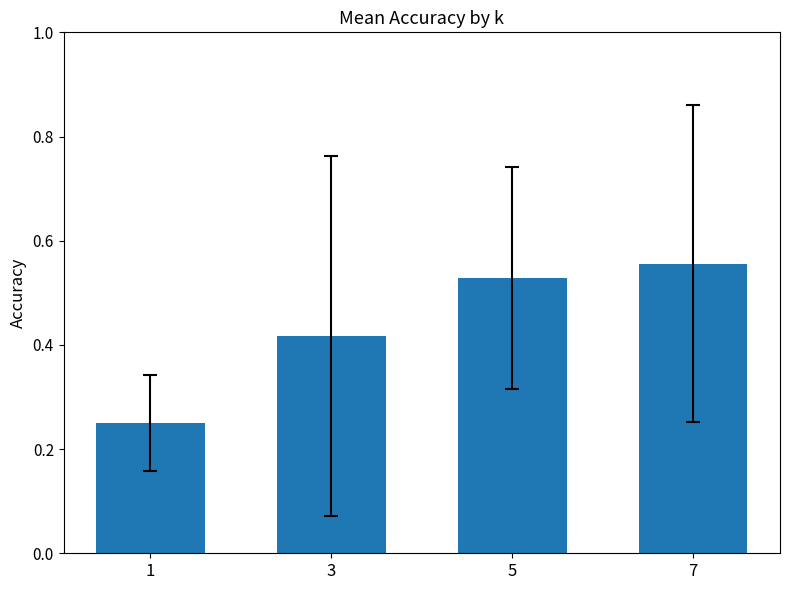

List the labels in order of value, largest first.

7, 5, 3, 1